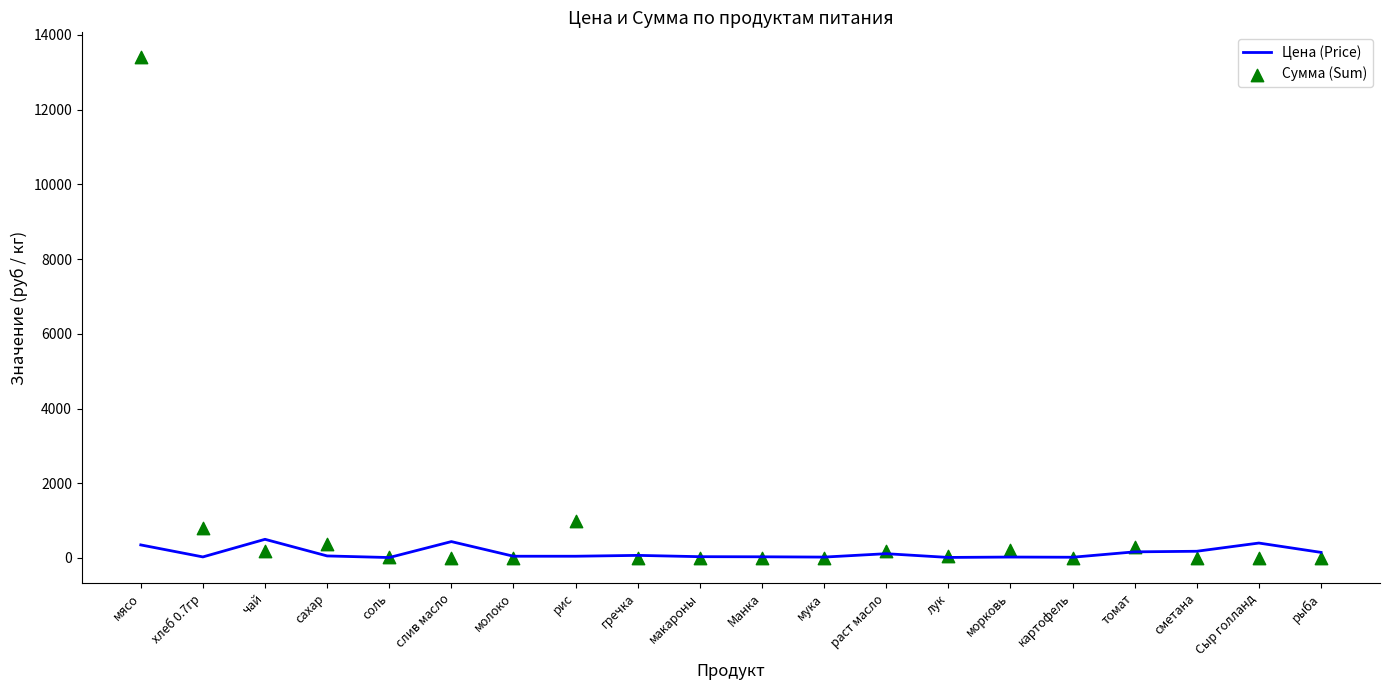

Which series contains the lowest Y value?

Сумма (Sum)